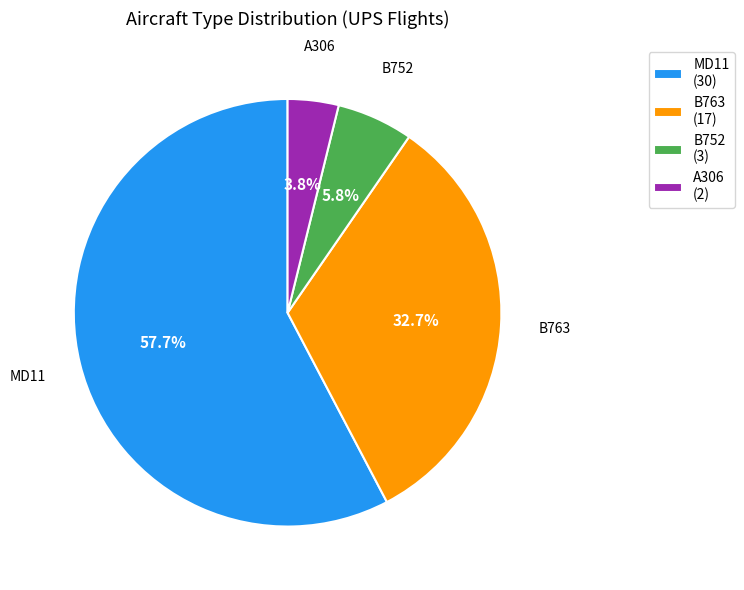

Which has a higher value, B763 (17) or MD11 (30)?

MD11 (30)